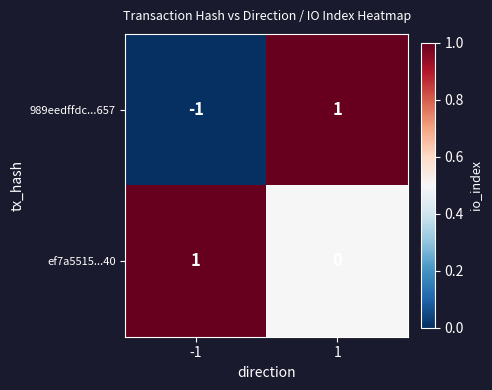

Which series has the largest range (max minus min)?

989eedffdc...657